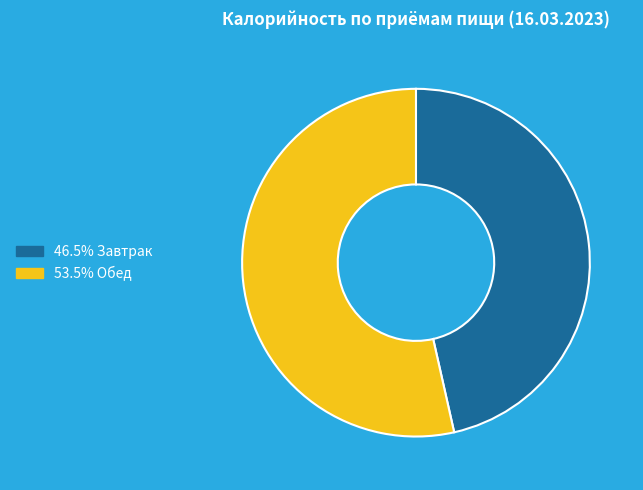

Is there a majority slice in this chart?

Yes